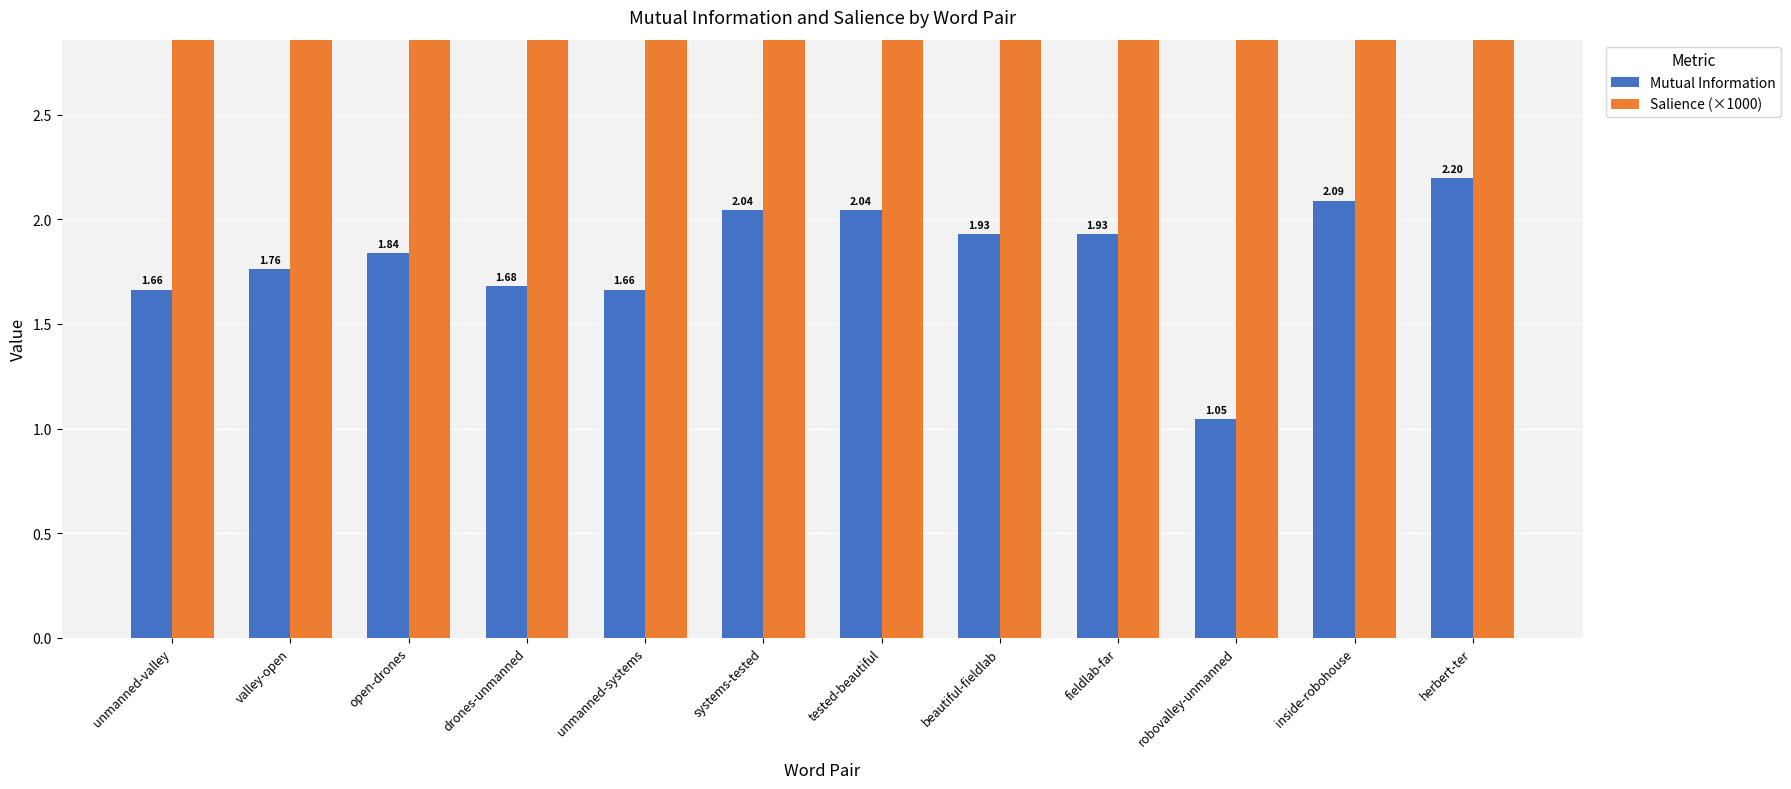

What is the sum of all Mutual Information values?

21.9